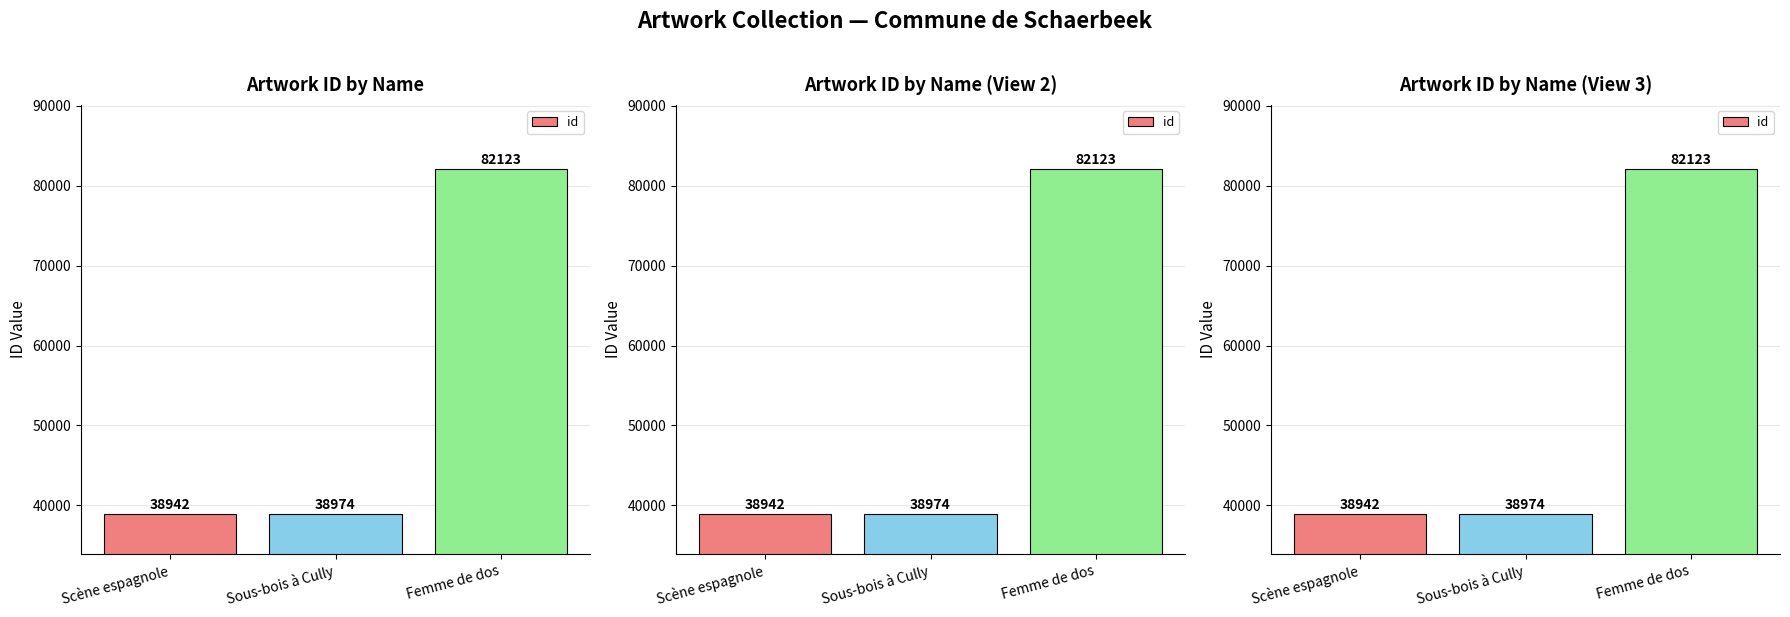

List the labels in order of value, largest first.

Femme de dos, Sous-bois à Cully, Scène espagnole